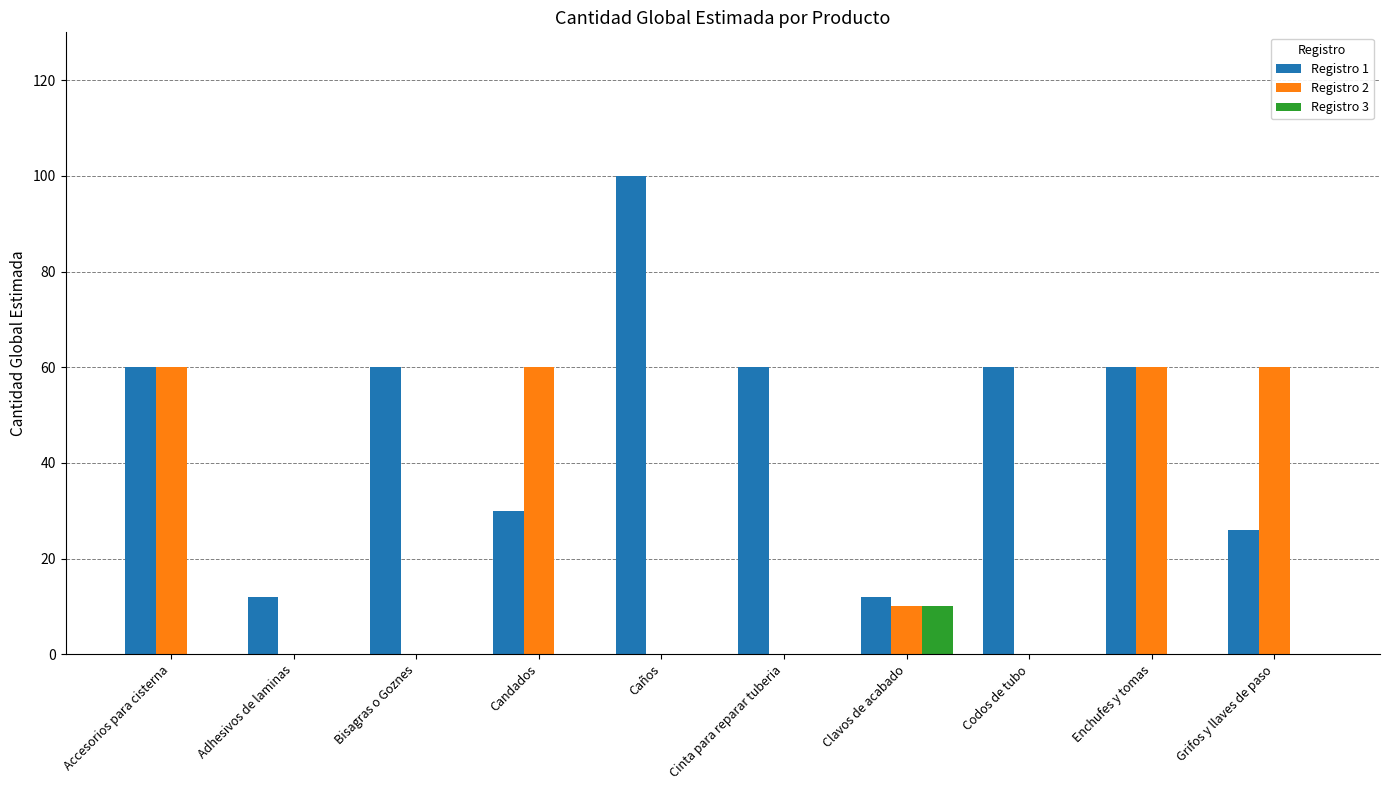

The value of Registro 2 at Grifos y llaves de paso is 60. True or false?

True